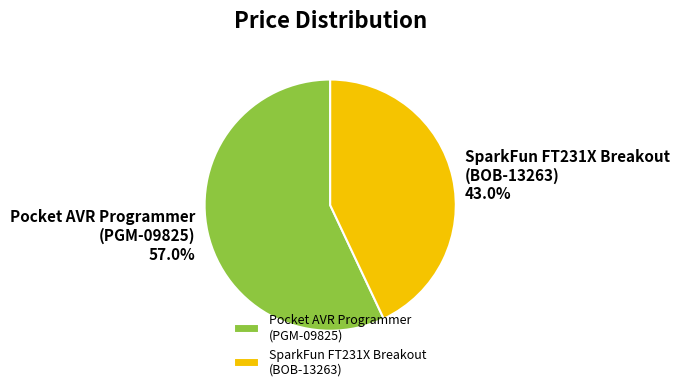

What percentage do SparkFun FT231X Breakout (BOB-13263) and Pocket AVR Programmer (PGM-09825) together represent?

100.0%